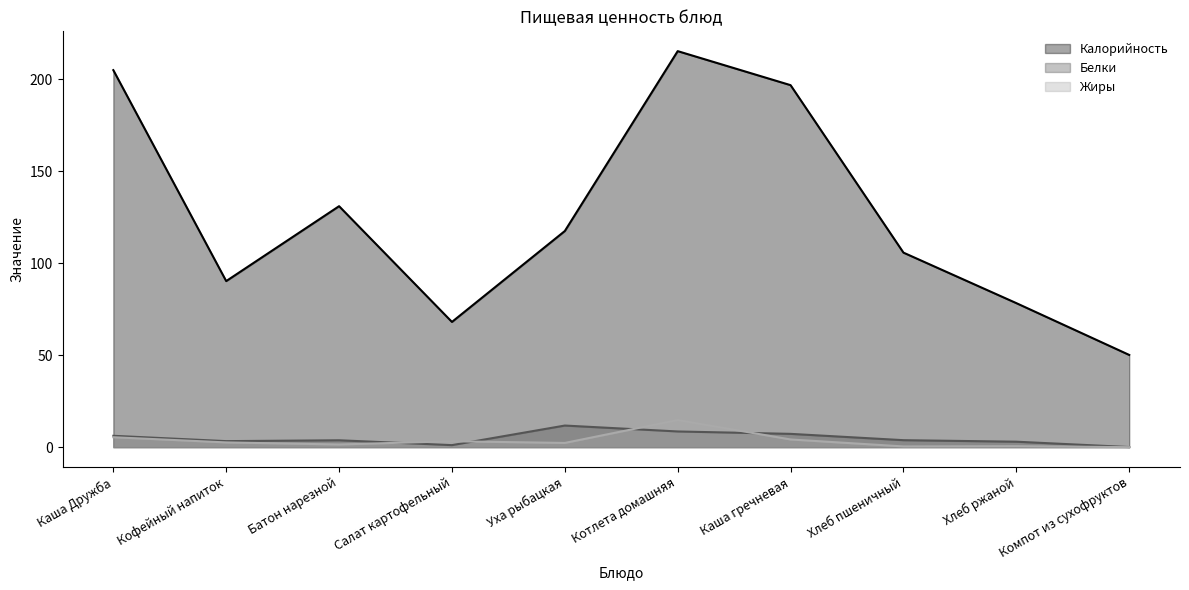

True or false: Калорийность and Белки cross at least once.

False